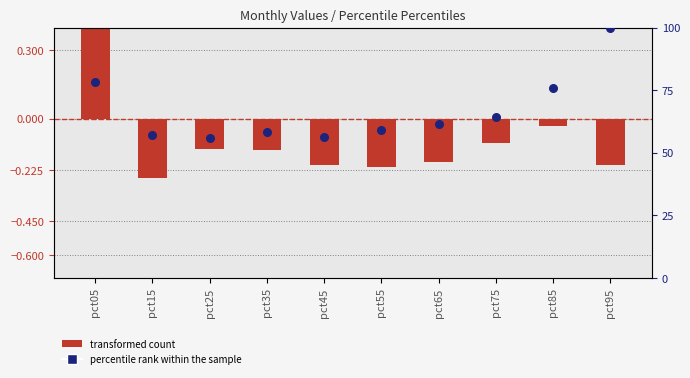

Which series contains the lowest Y value?

transformed count